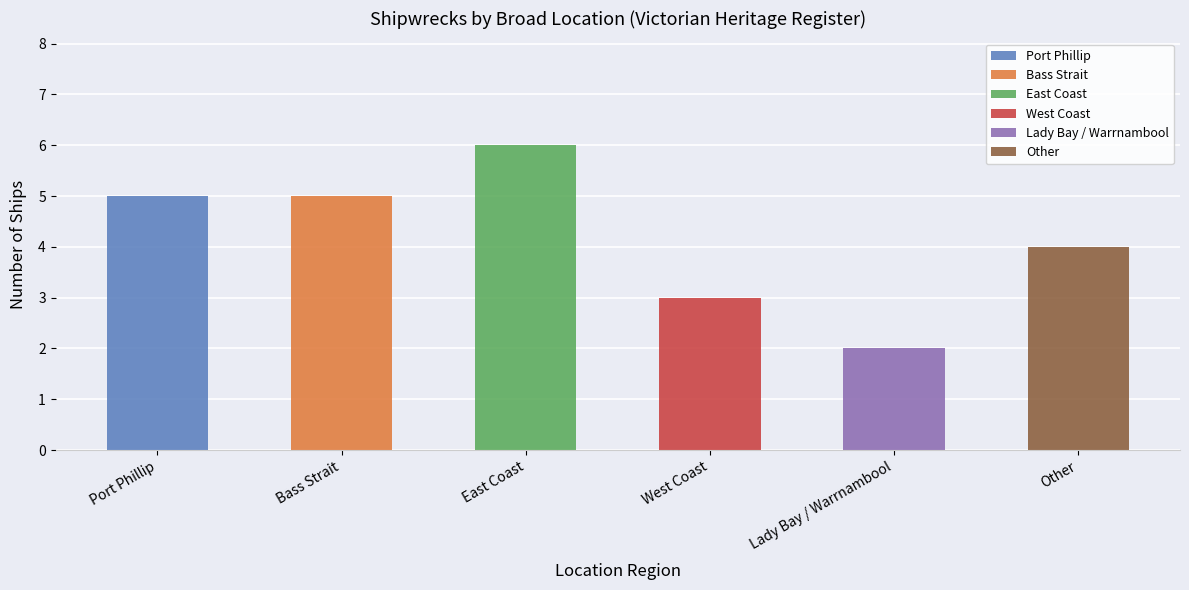

Are the bars horizontal?

No